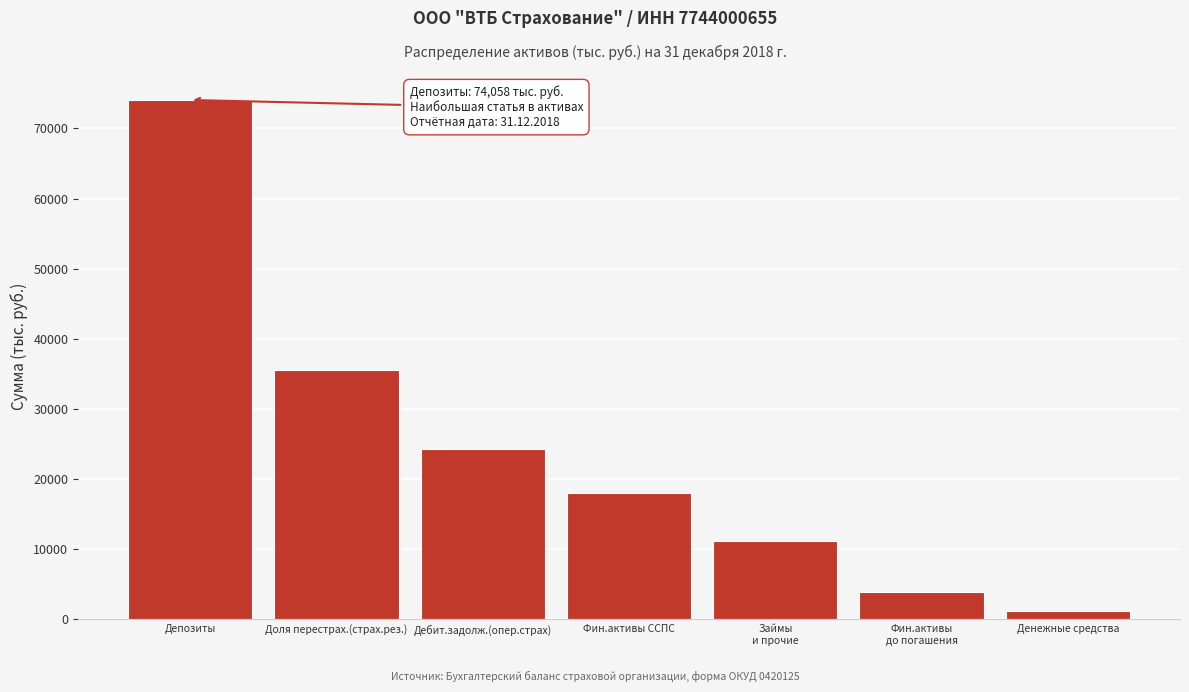

Which category has the highest value across all series?

Депозиты